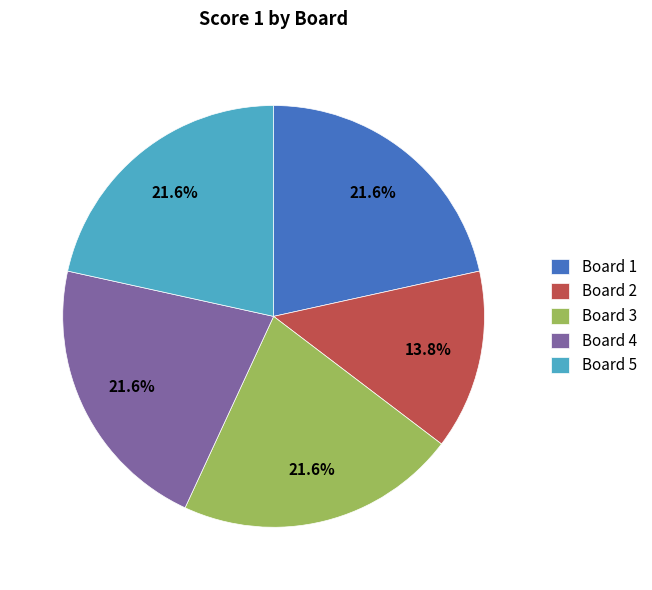

Which slice is the smallest?

Board 2